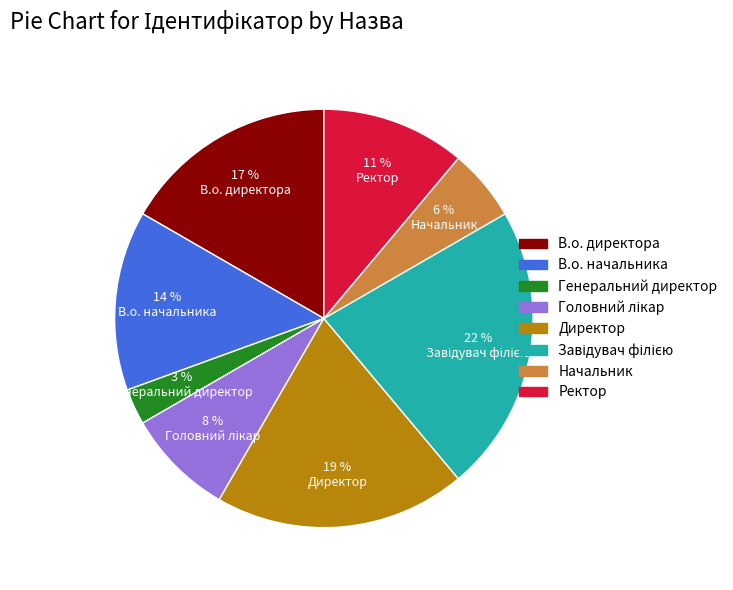

What percentage is the Генеральний директор slice, to the nearest percent?

3%